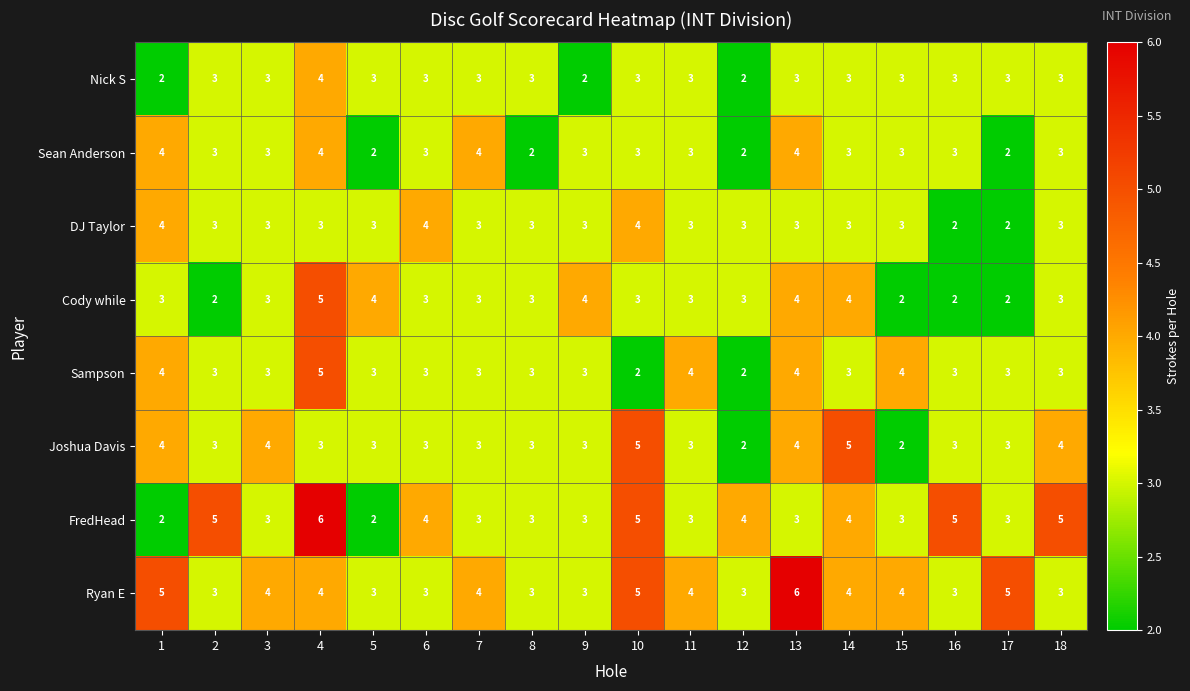

The value of Sean Anderson at 15 is 5. True or false?

False